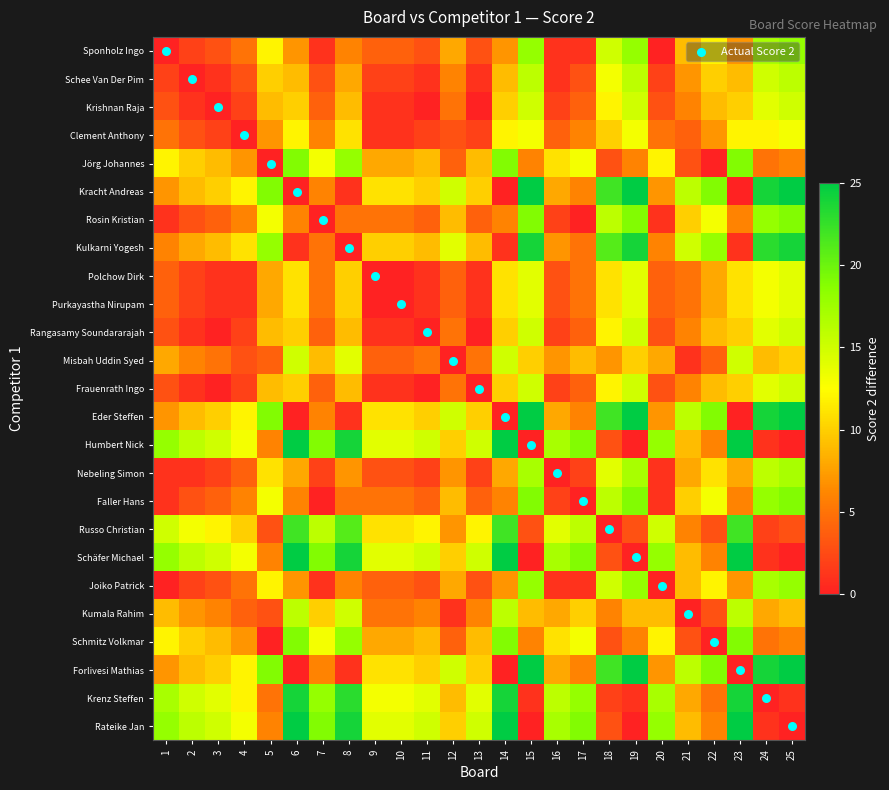

List the series in order of their peak value, lowest first.

Clement Anthony, Polchow Dirk, Purkayastha Nirupam, Krishnan Raja, Rangasamy Soundararajah, Misbah Uddin Syed, Frauenrath Ingo, Schee Van Der Pim, Kumala Rahim, Nebeling Simon, Sponholz Ingo, Joiko Patrick, Jörg Johannes, Rosin Kristian, Faller Hans, Schmitz Volkmar, Russo Christian, Kulkarni Yogesh, Krenz Steffen, Kracht Andreas, Eder Steffen, Humbert Nick, Schäfer Michael, Forlivesi Mathias, Rateike Jan